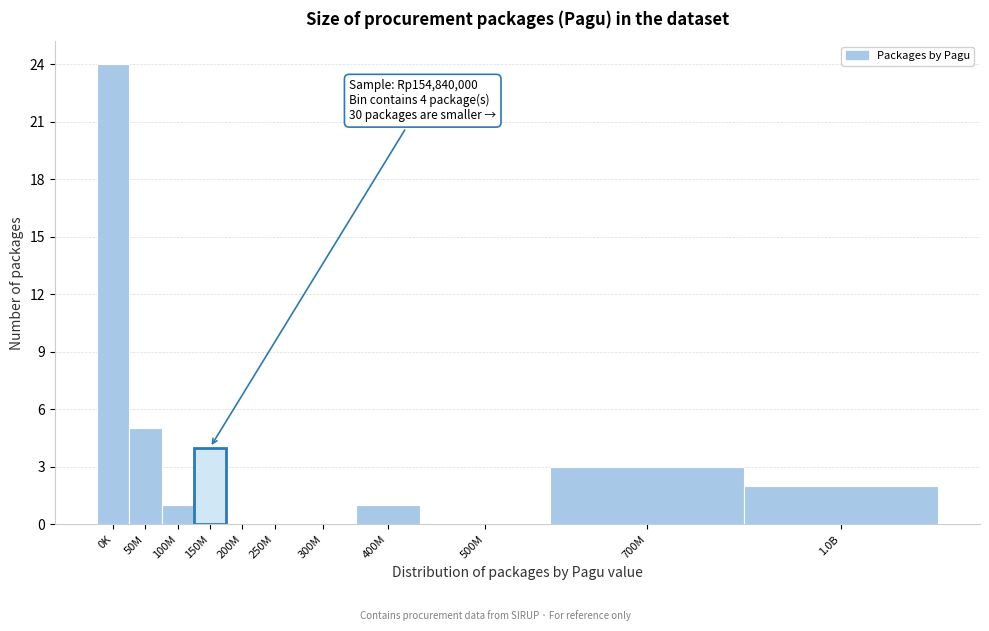

Reading left to right, list all the values displayed in this chart.

0K=24	50M=5	100M=1	150M=4	200M=0	250M=0	300M=0	400M=1	500M=0	700M=3	1.0B=2